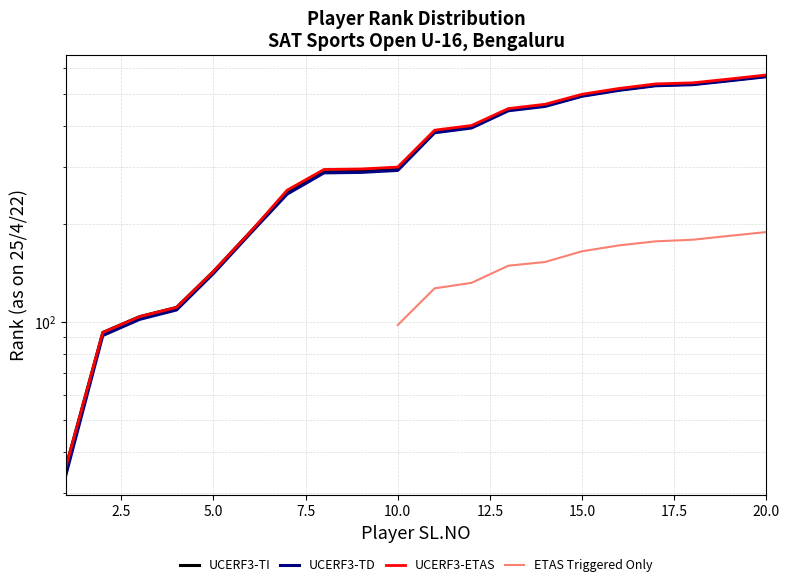

What is the value of the UCERF3-ETAS point at the 2nd from the left?

93